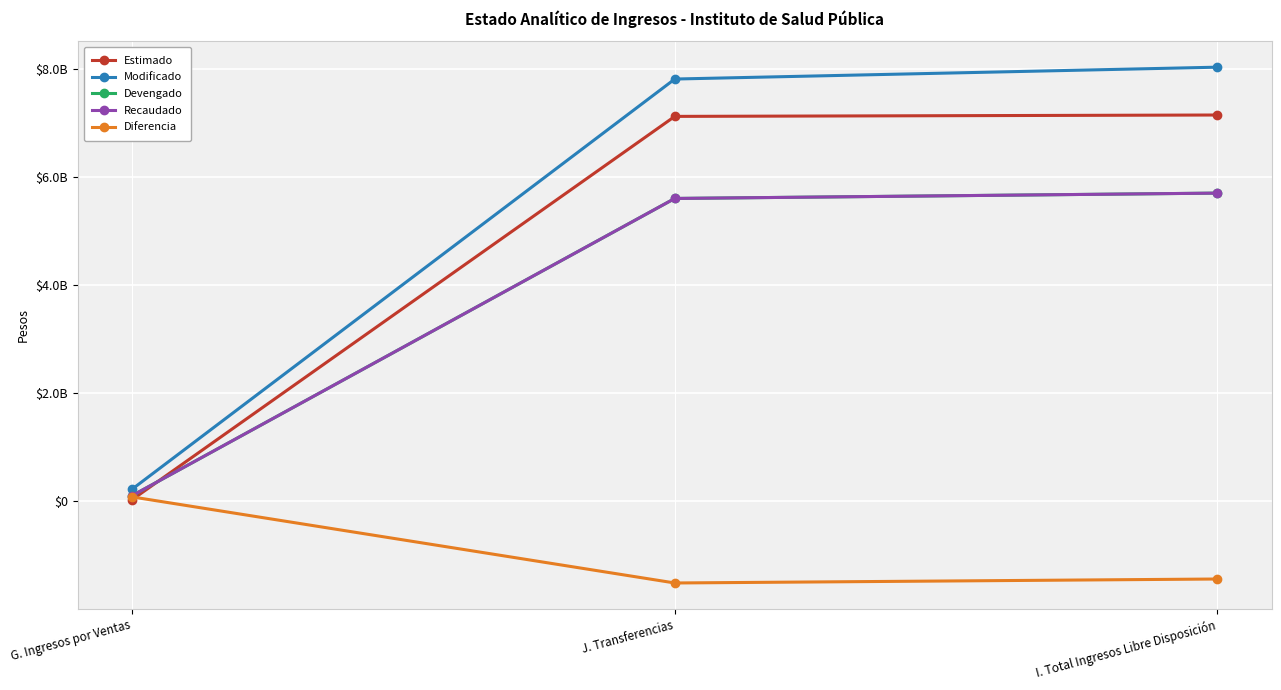

Is this an area chart (filled region under the line)?

No